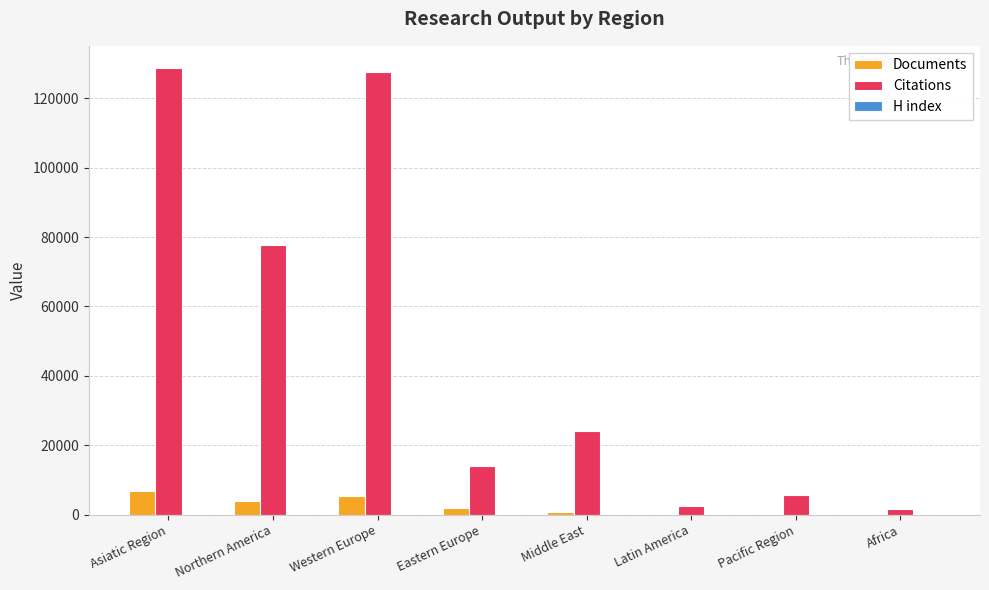

Which series changed the most between Western Europe and Eastern Europe?

Citations